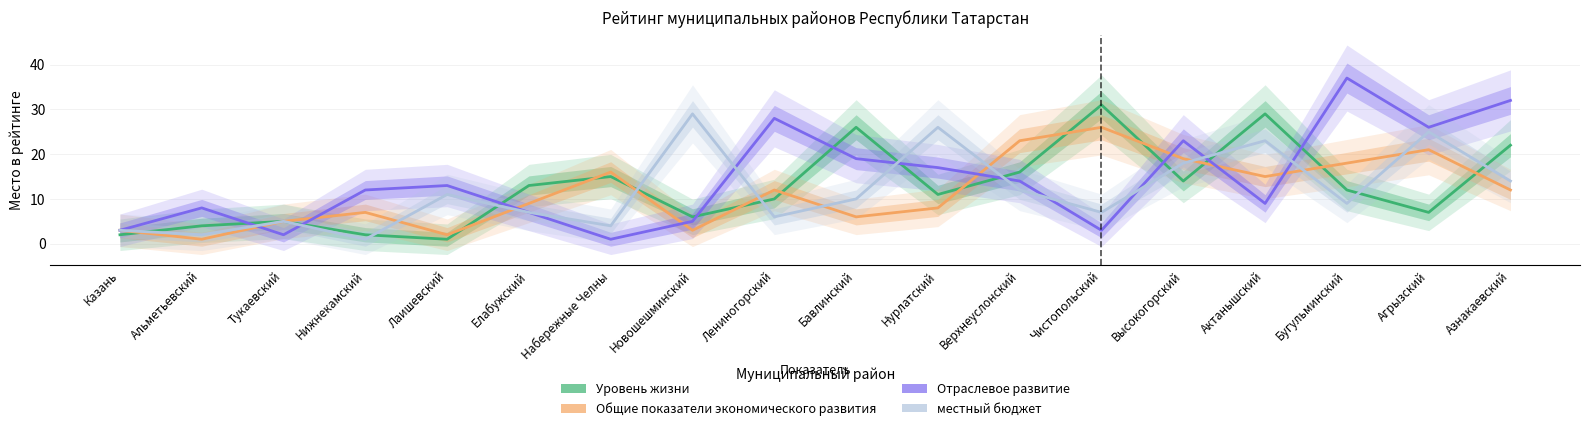

At which category does Общие показатели экономического развития reach its first local peak?

Нижнекамский